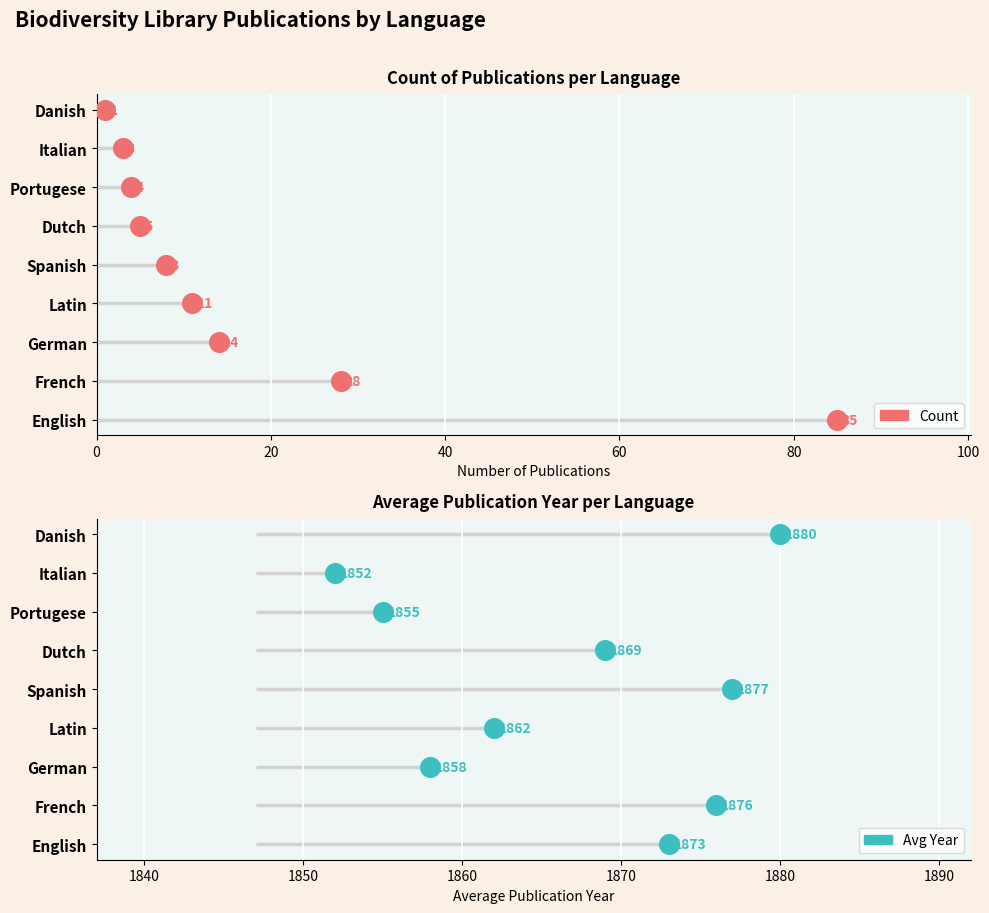

Is the value of Count at 0 greater than the value of Avg Year at 0?

No